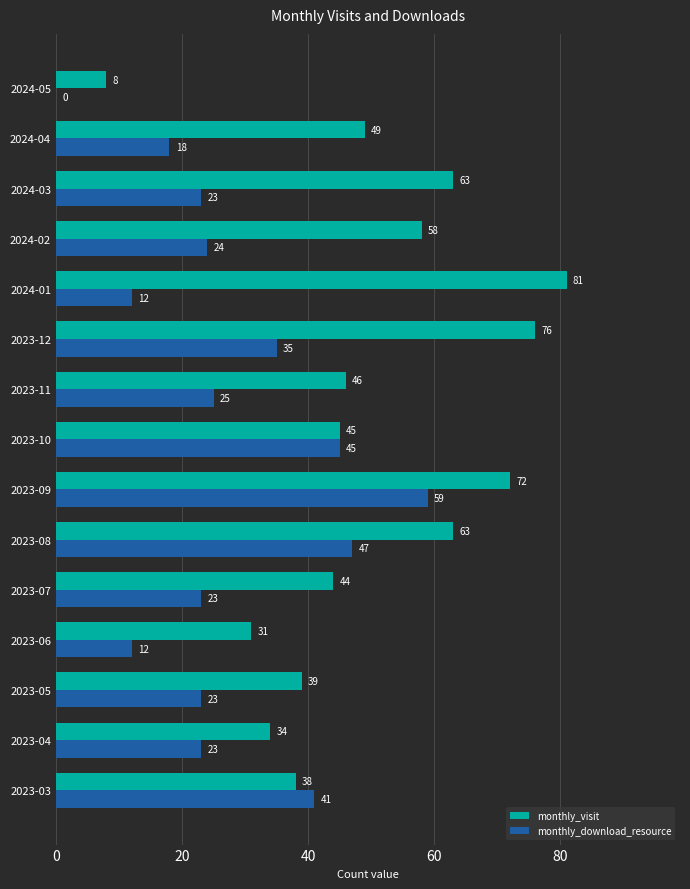

Is the value of monthly_download_resource at 2023-12 greater than the value of monthly_visit at 2023-12?

No